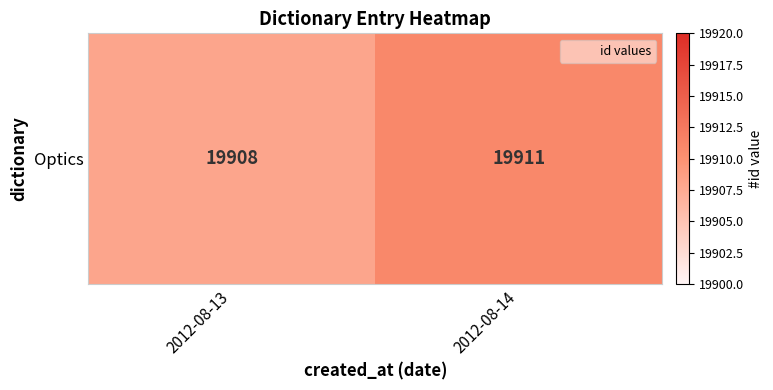

What is the greatest value displayed?

19911